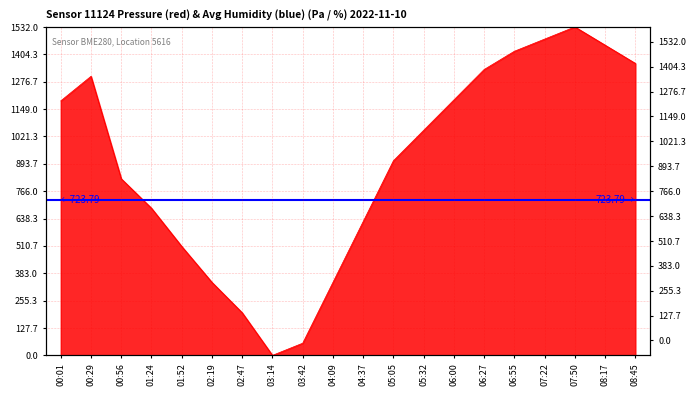

Reading left to right, what are all the values shown in this chart?

00:01=1187.0	00:29=1301.6	00:56=823.6	01:24=686.3	01:52=508.1	02:19=340.4	02:47=198.6	03:14=0.0	03:42=56.7	04:09=340.4	04:37=624.1	05:05=907.9	05:32=1049.7	06:00=1191.6	06:27=1333.4	06:55=1418.5	07:22=1475.3	07:50=1532.0	08:17=1446.9	08:45=1361.8